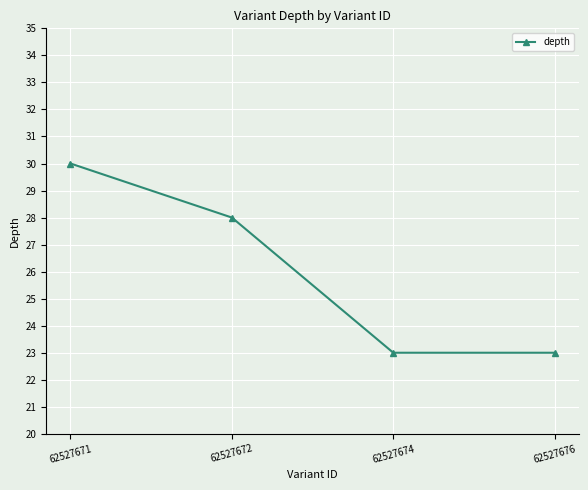

Where does the data first go above 28?

62527671